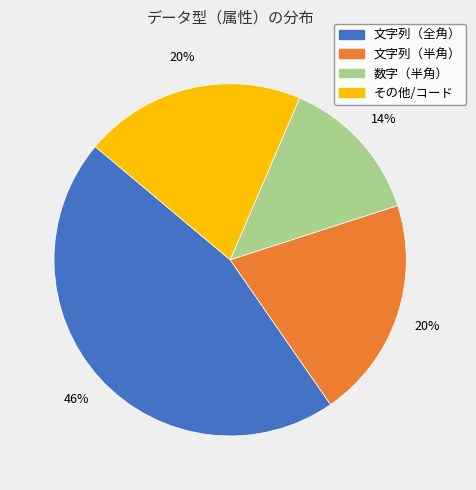

True or false: 文字列（全角） accounts for 59% of the total.

False